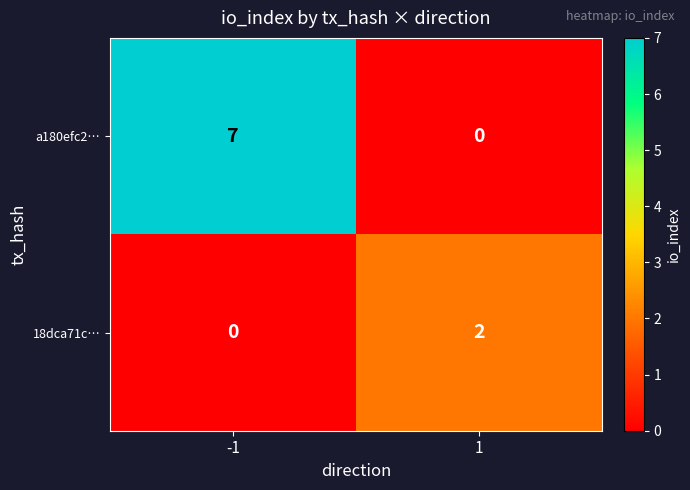

Reading right to left, list all the values displayed in this chart.

a180efc2…: 1=0	-1=7
18dca71c…: 1=2	-1=0